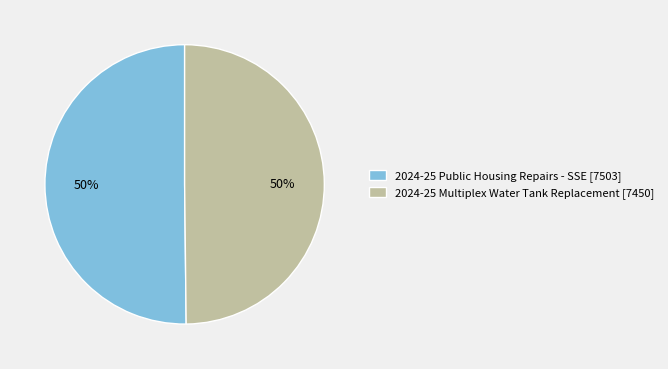

What is the ratio of the value at 2024-25 Multiplex Water Tank Replacement to the value at 2024-25 Public Housing Repairs - SSE?

1.0